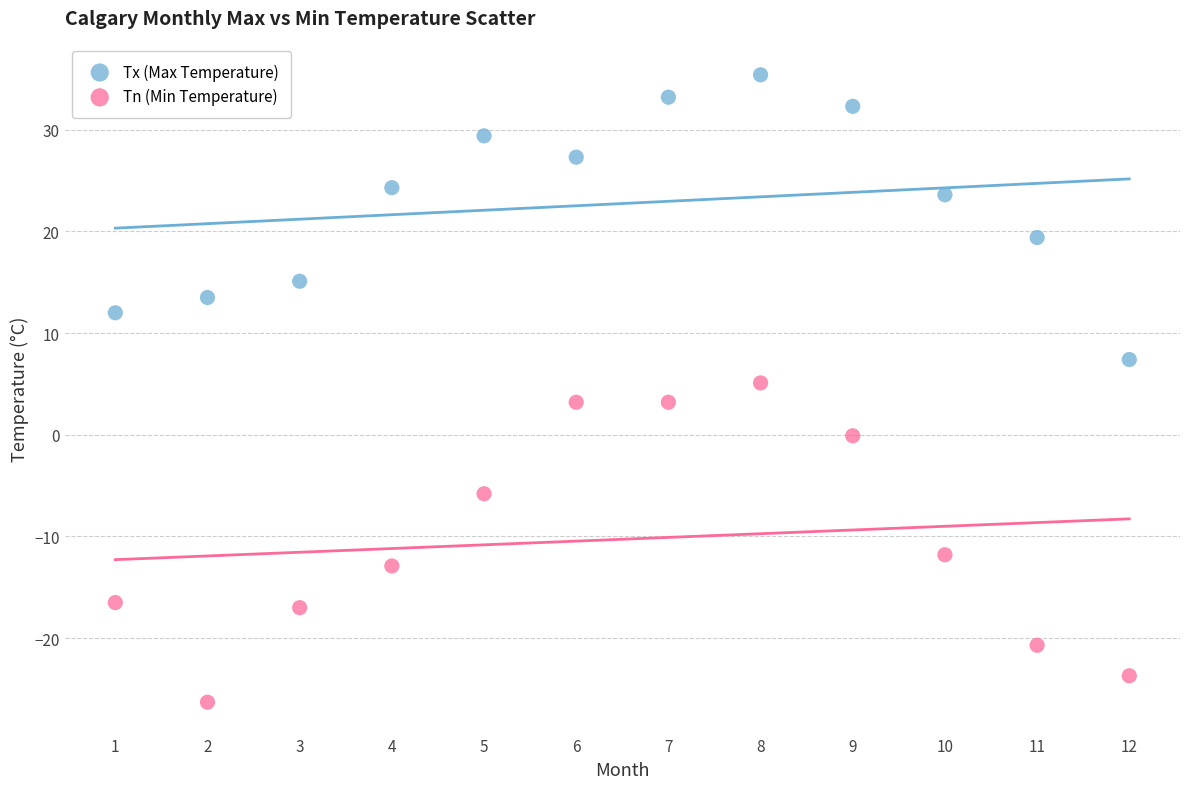

What is the X range (max minus min) for the scatter plot?

11.0